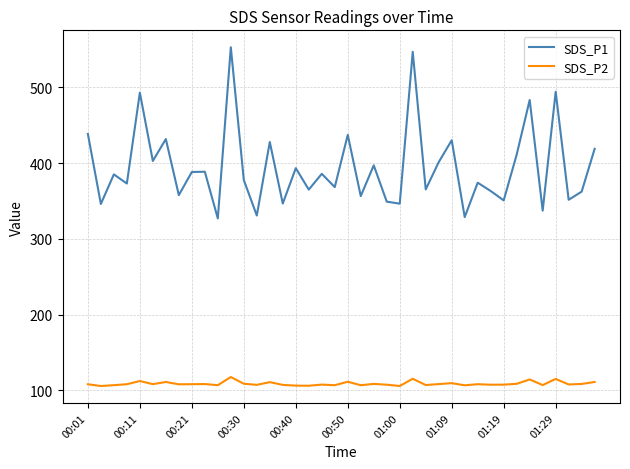

In SDS_P2, how many points are lower than both neighbors (excluding endpoints)?

14